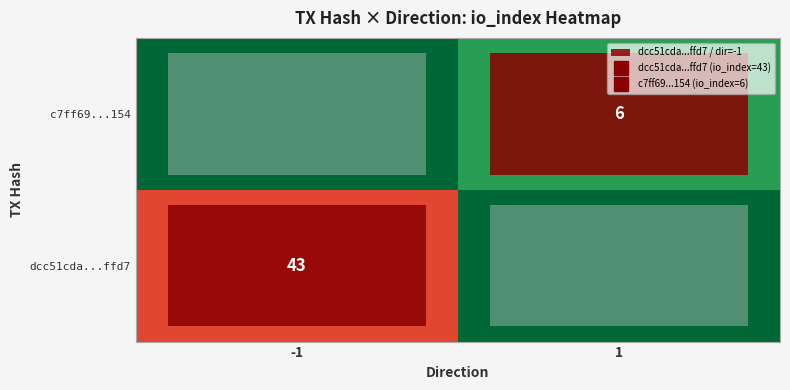

Rank the series by their maximum value, from highest to lowest.

dcc51cda...ffd7, c7ff69...154